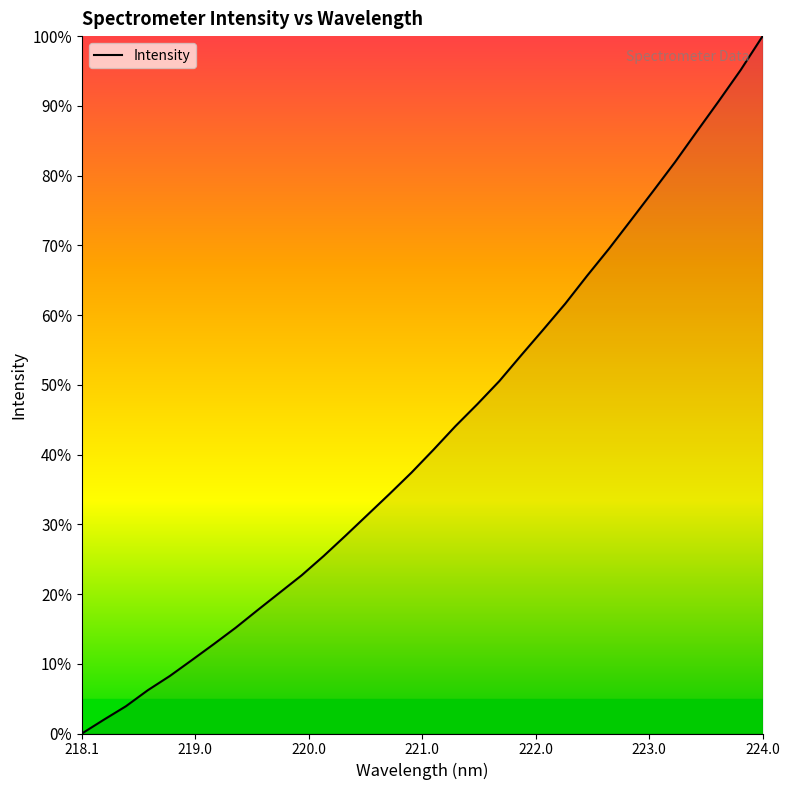

What is the maximum value shown in the chart?

100.0